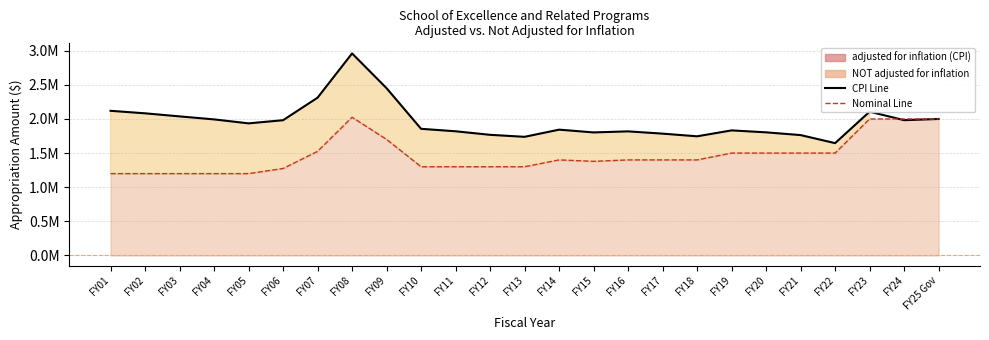

Where is adjusted for inflation (CPI) nearest to the value 2302924?

FY07